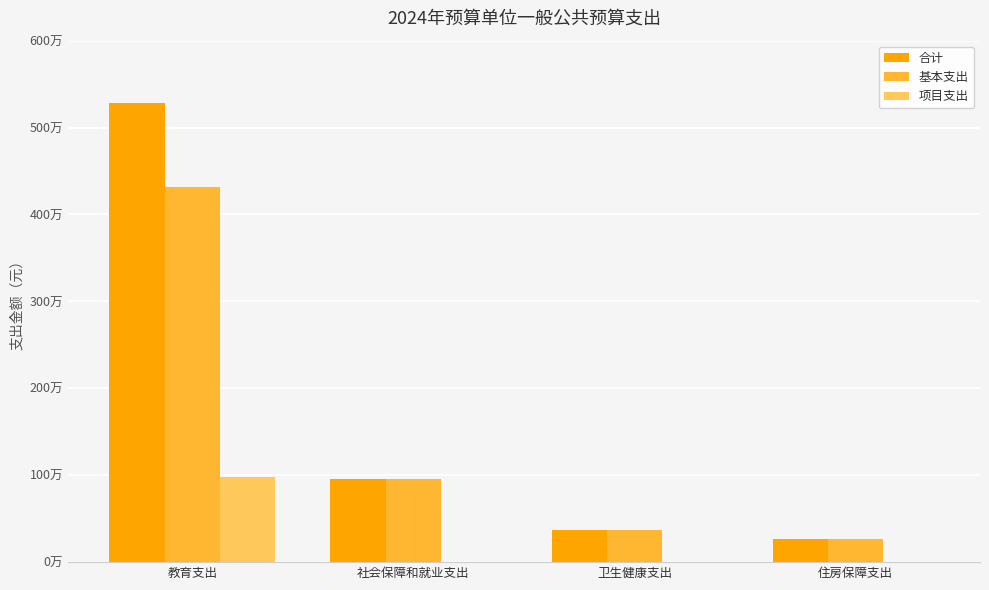

Which category has the highest value in the 合计 series?

教育支出